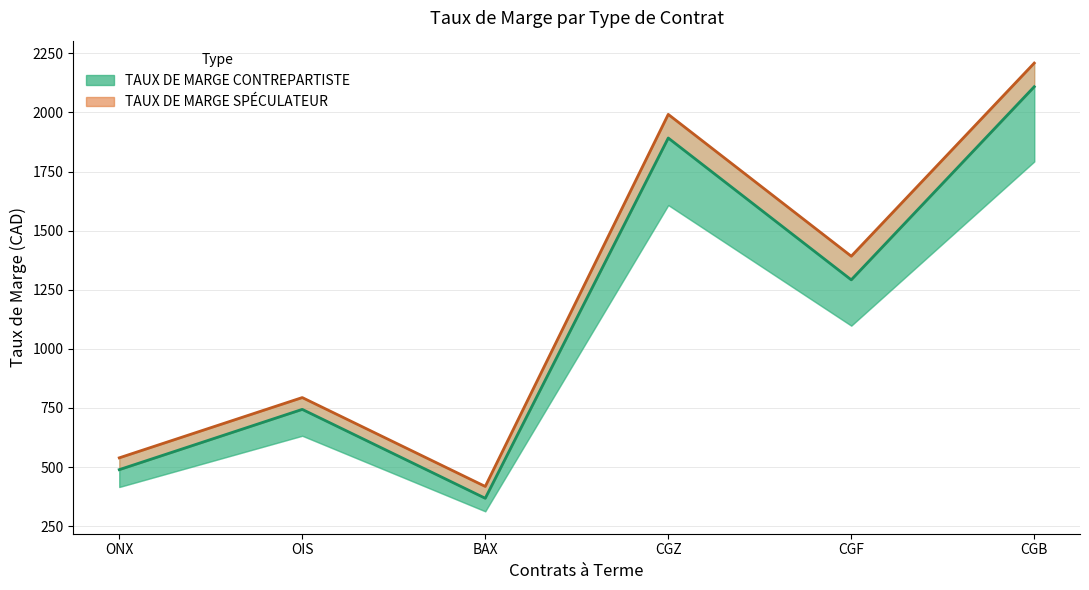

What is the minimum value shown in the chart?

368